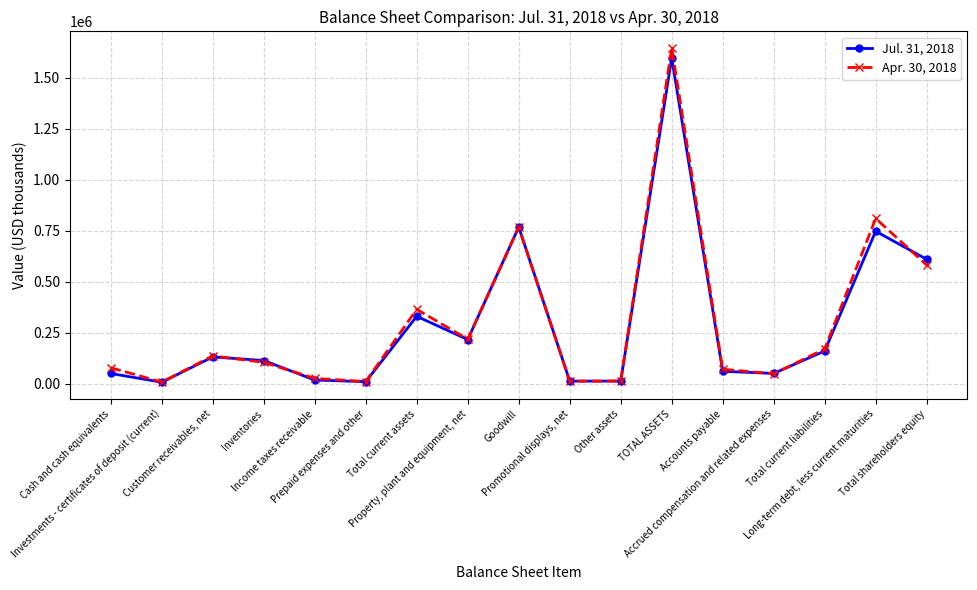

Rank the series by their average value, from highest to lowest.

Apr. 30, 2018, Jul. 31, 2018